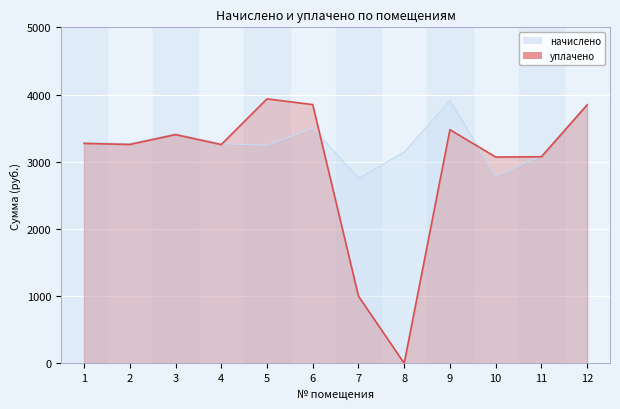

How many points are higher than both their immediate neighbors (excluding endpoints)?

3